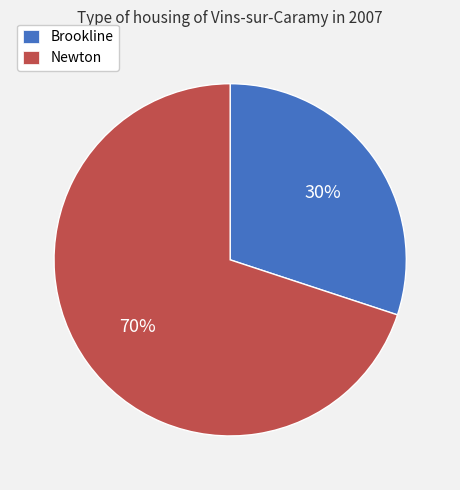

Count the number of slices in the pie.

2